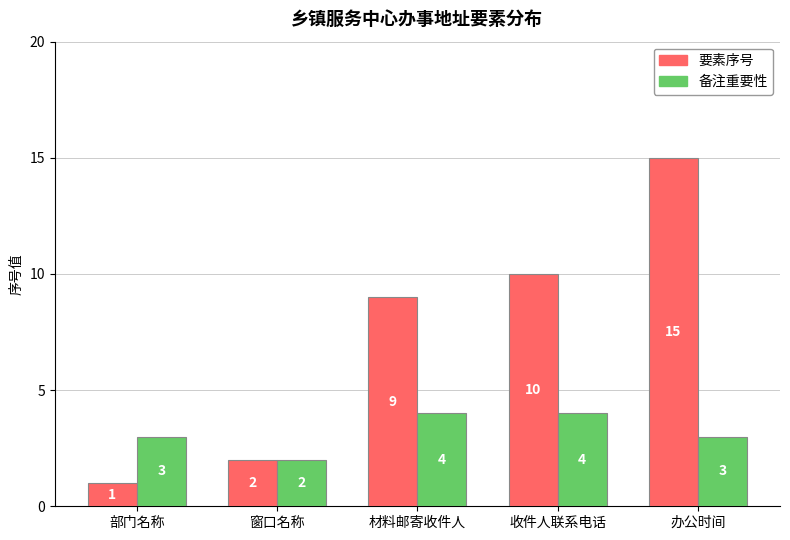

What are all the series names shown in the legend?

要素序号, 备注重要性